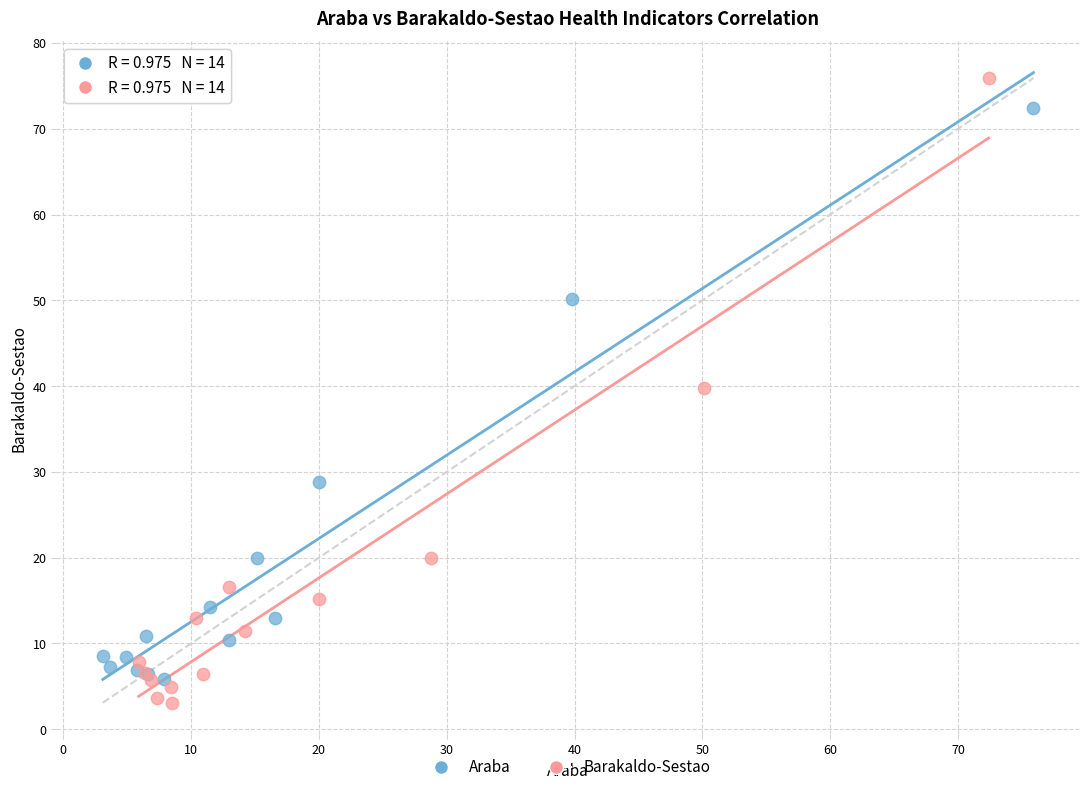

Which series has the widest spread of Y values?

Barakaldo-Sestao